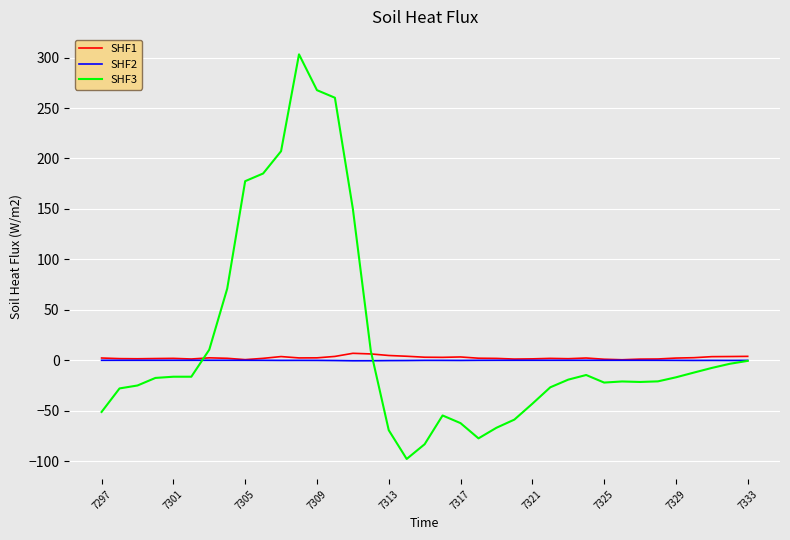

In SHF1, how many points are lower than both neighbors (excluding endpoints)?

8